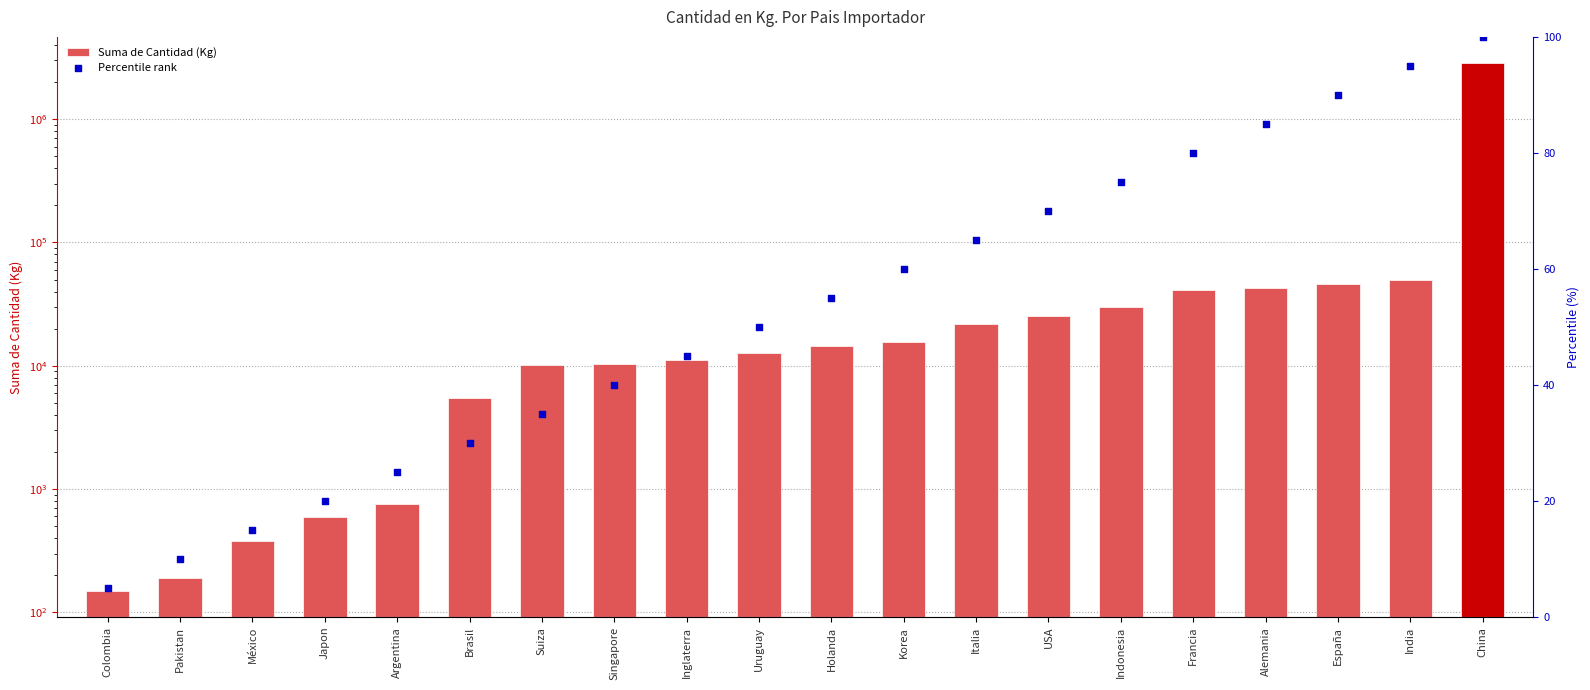

At which category is the sum across all series the highest?

China